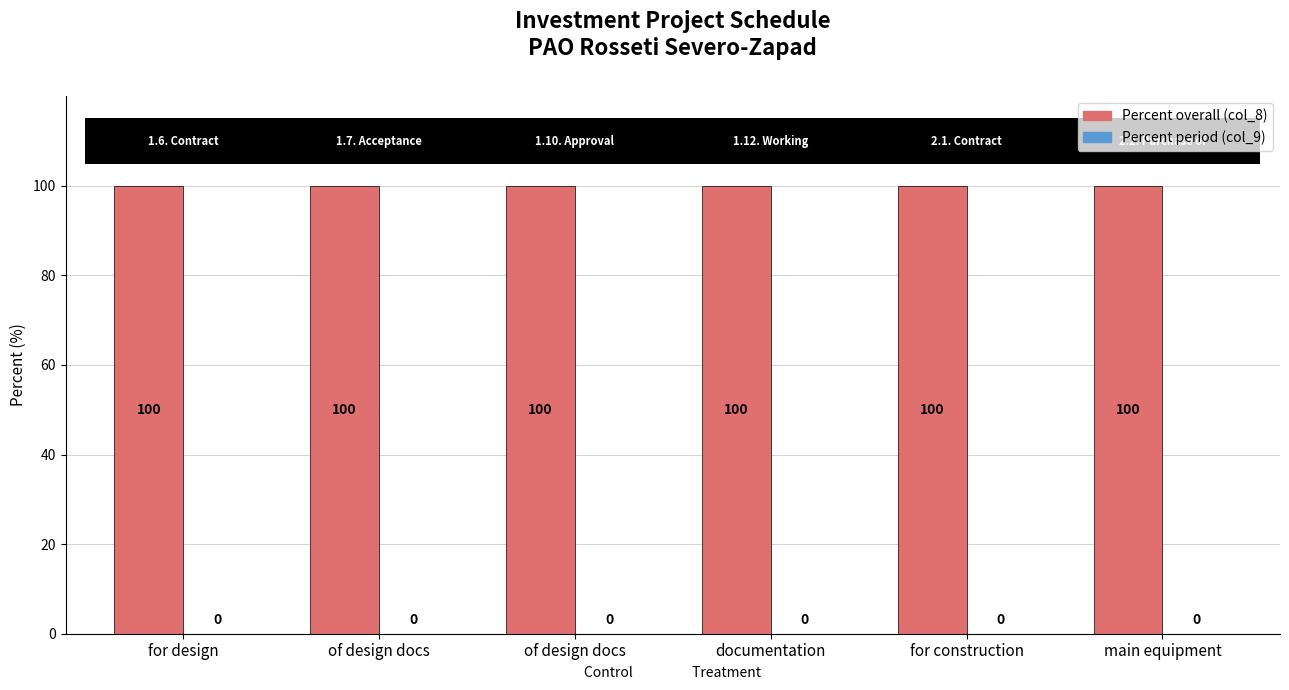

Are the bars horizontal?

No